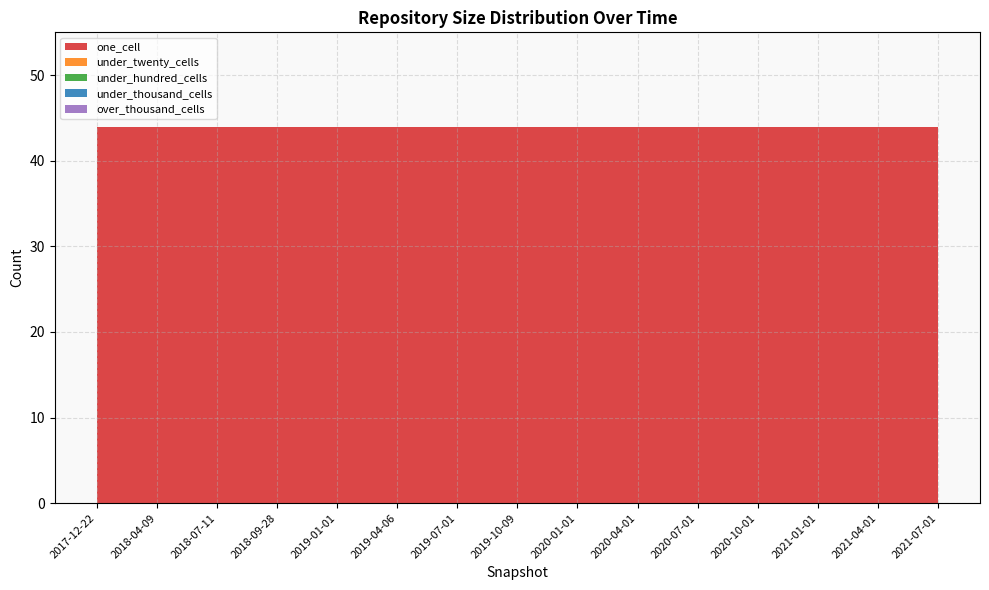

Reading left to right, extract all data points from this chart.

one_cell: 2017-12-22=44	2018-04-09=44	2018-07-11=44	2018-09-28=44	2019-01-01=44	2019-04-06=44	2019-07-01=44	2019-10-09=44	2020-01-01=44	2020-04-01=44	2020-07-01=44	2020-10-01=44	2021-01-01=44	2021-04-01=44	2021-07-01=44
under_twenty_cells: 2017-12-22=0	2018-04-09=0	2018-07-11=0	2018-09-28=0	2019-01-01=0	2019-04-06=0	2019-07-01=0	2019-10-09=0	2020-01-01=0	2020-04-01=0	2020-07-01=0	2020-10-01=0	2021-01-01=0	2021-04-01=0	2021-07-01=0
under_hundred_cells: 2017-12-22=0	2018-04-09=0	2018-07-11=0	2018-09-28=0	2019-01-01=0	2019-04-06=0	2019-07-01=0	2019-10-09=0	2020-01-01=0	2020-04-01=0	2020-07-01=0	2020-10-01=0	2021-01-01=0	2021-04-01=0	2021-07-01=0
under_thousand_cells: 2017-12-22=0	2018-04-09=0	2018-07-11=0	2018-09-28=0	2019-01-01=0	2019-04-06=0	2019-07-01=0	2019-10-09=0	2020-01-01=0	2020-04-01=0	2020-07-01=0	2020-10-01=0	2021-01-01=0	2021-04-01=0	2021-07-01=0
over_thousand_cells: 2017-12-22=0	2018-04-09=0	2018-07-11=0	2018-09-28=0	2019-01-01=0	2019-04-06=0	2019-07-01=0	2019-10-09=0	2020-01-01=0	2020-04-01=0	2020-07-01=0	2020-10-01=0	2021-01-01=0	2021-04-01=0	2021-07-01=0